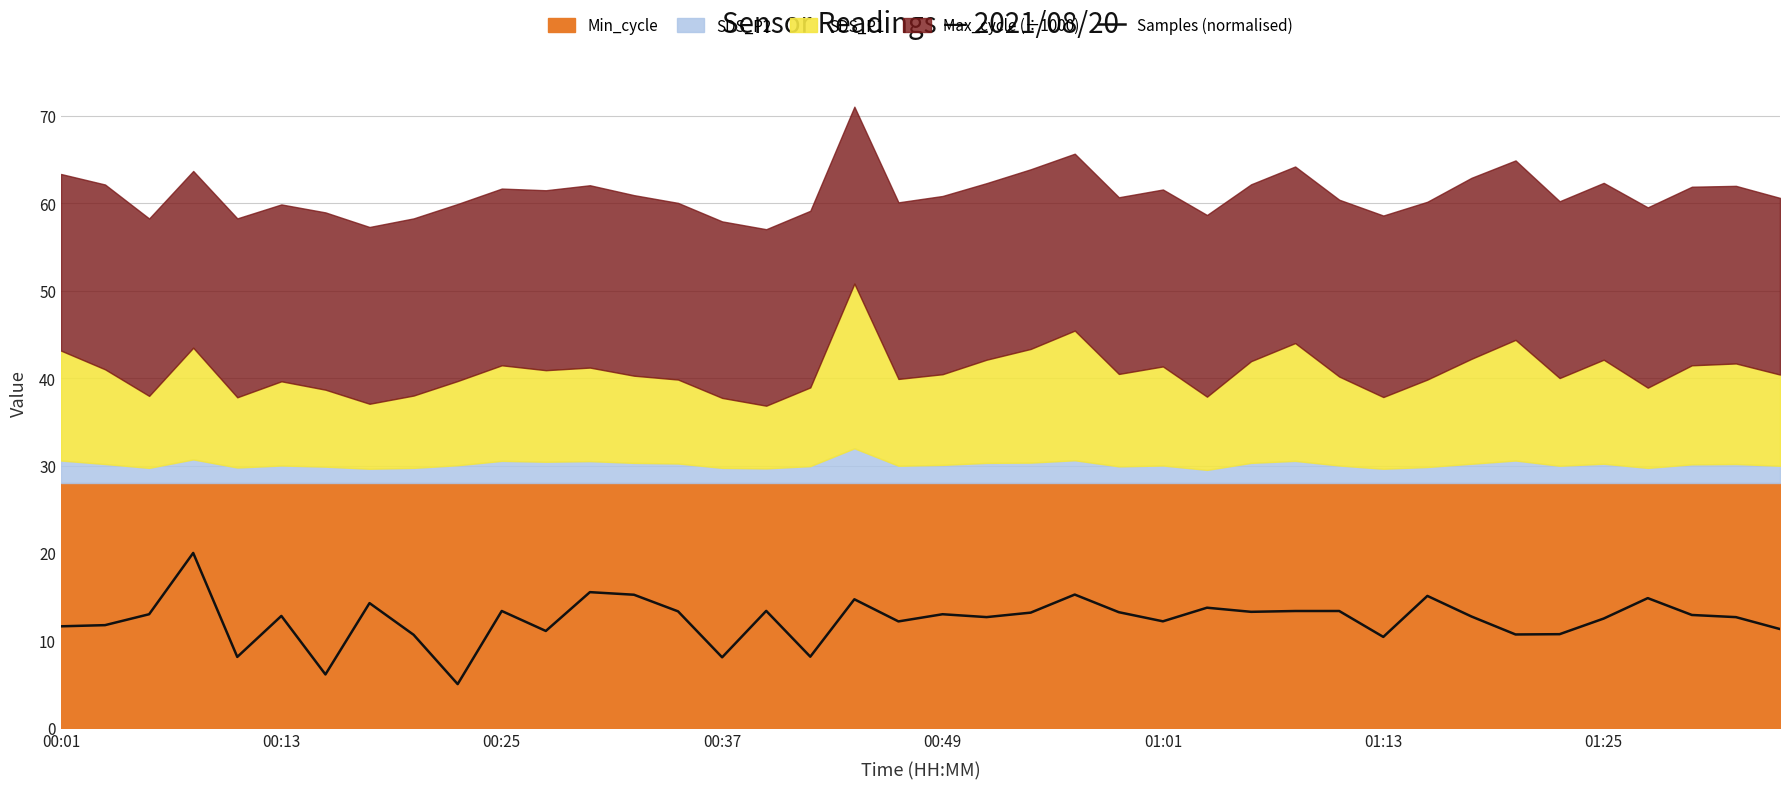

What is the lowest value of the Samples (normalised) series?

5.0